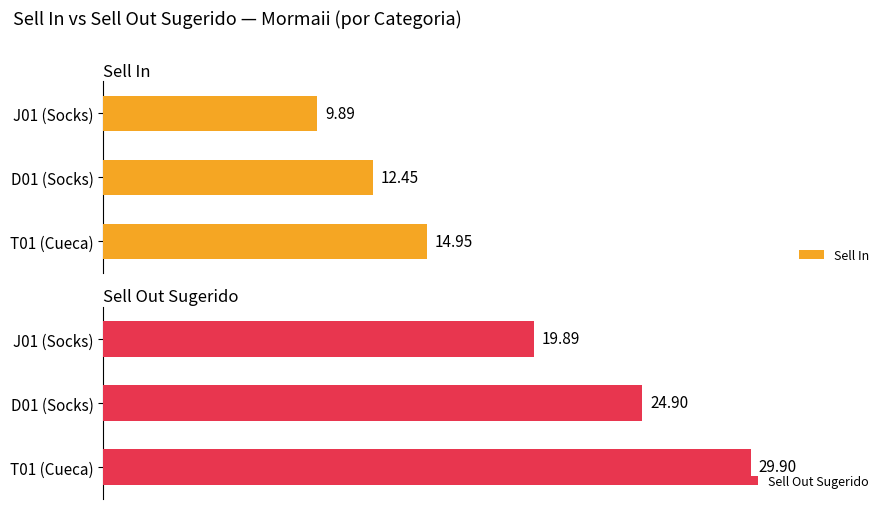

How many bars are there in each group?

2